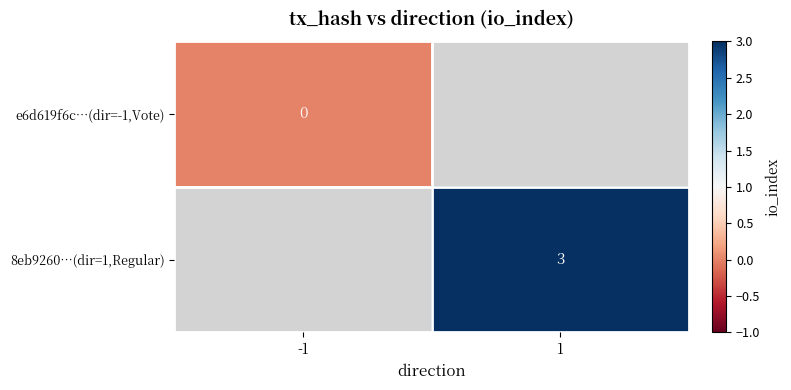

The value of 8eb9260…(dir=1,Regular) at 1 is 4. True or false?

False